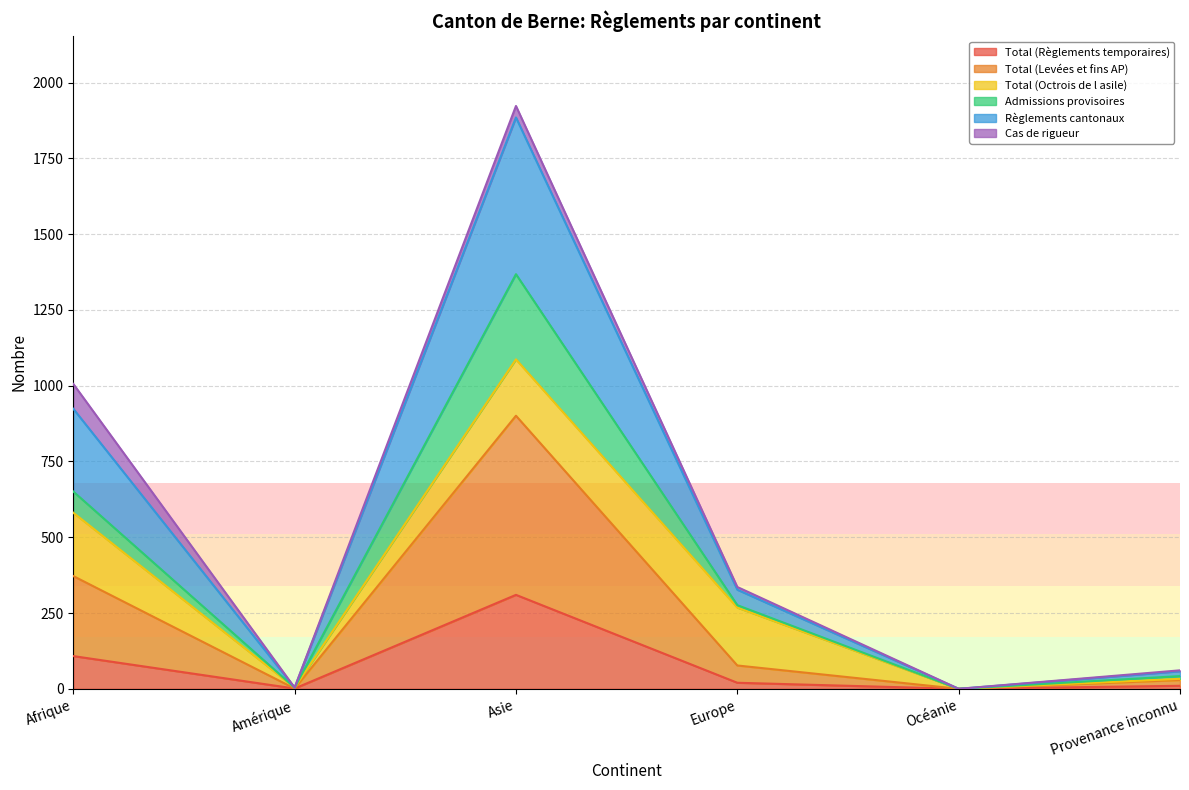

What is the label of the 3rd point from the left?

Asie